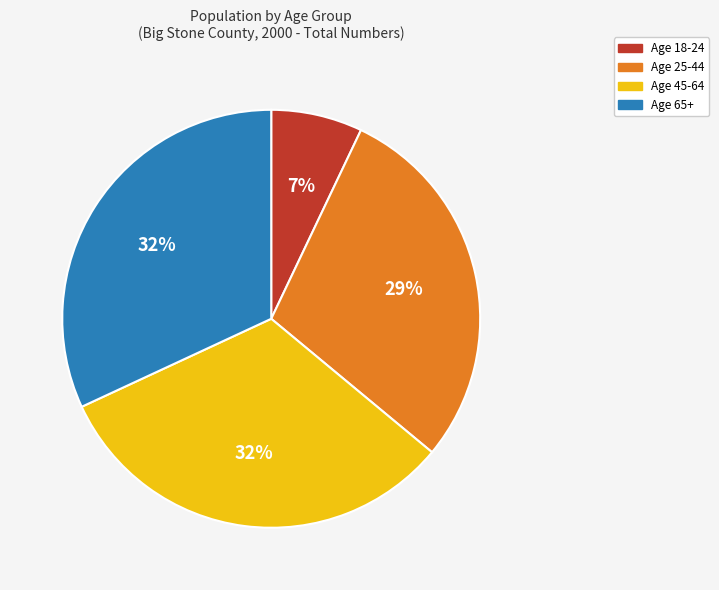

What is the ratio of the value at Age 25-44 to the value at Age 18-24?

4.1